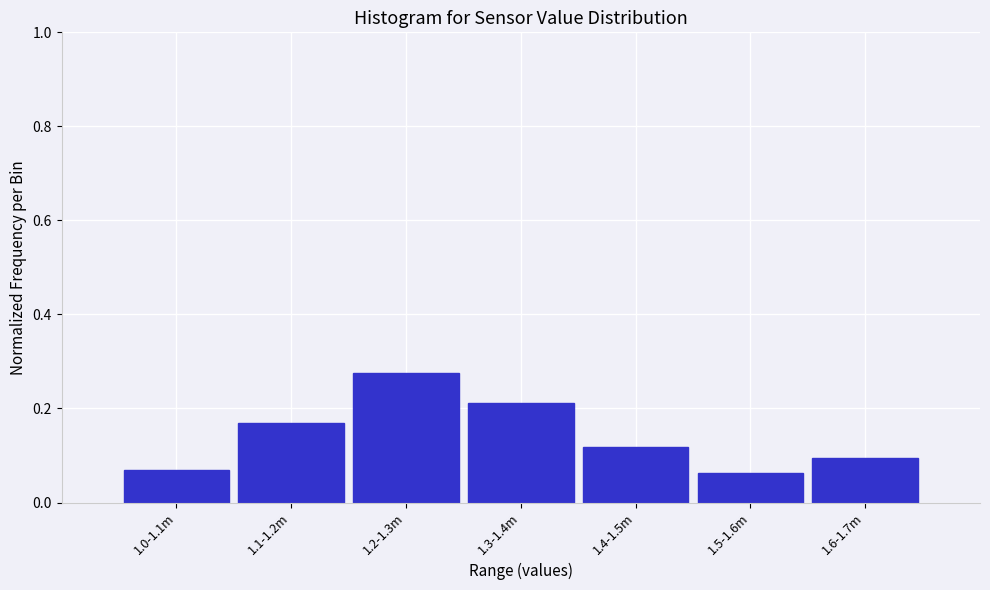

Count the values in the range 0 to 1.

7